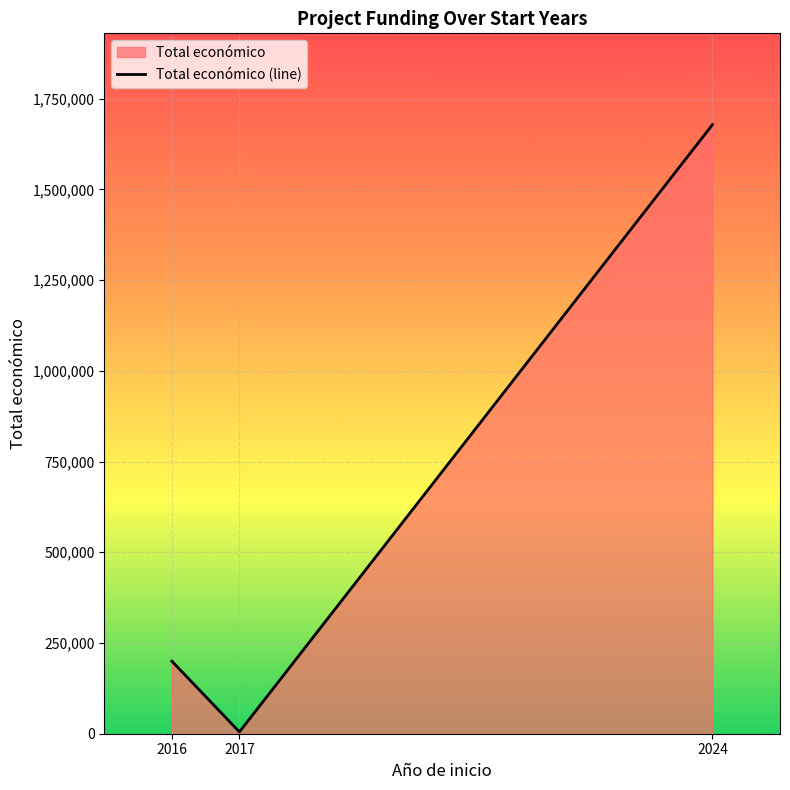

Count the values in the range 5000 to 1678164.

3